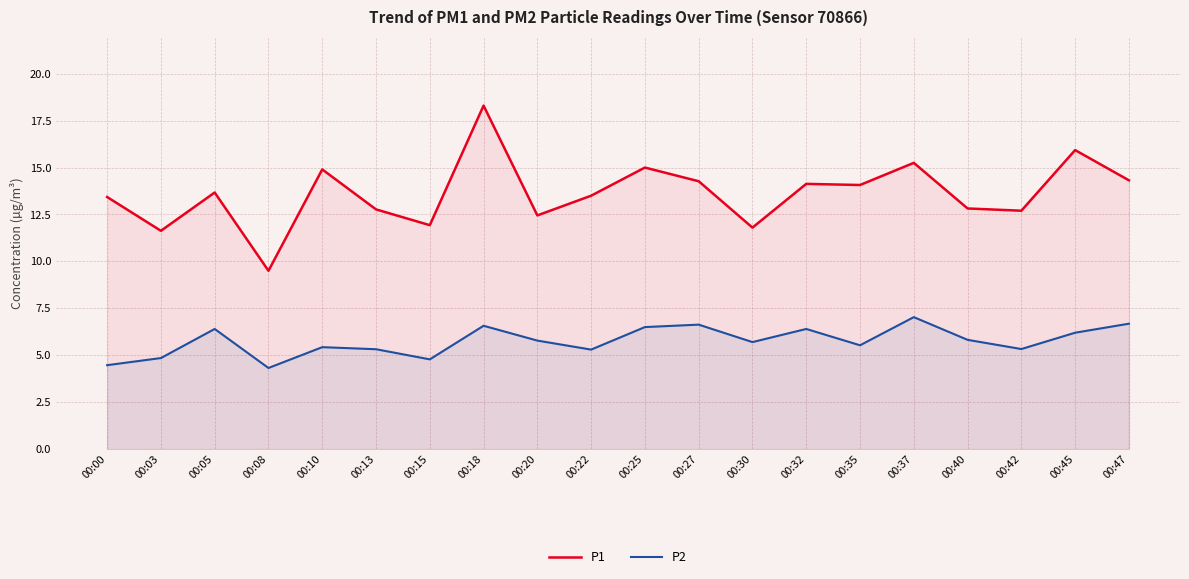

Is it true that P2 equals 4.8 at 00:15?

True